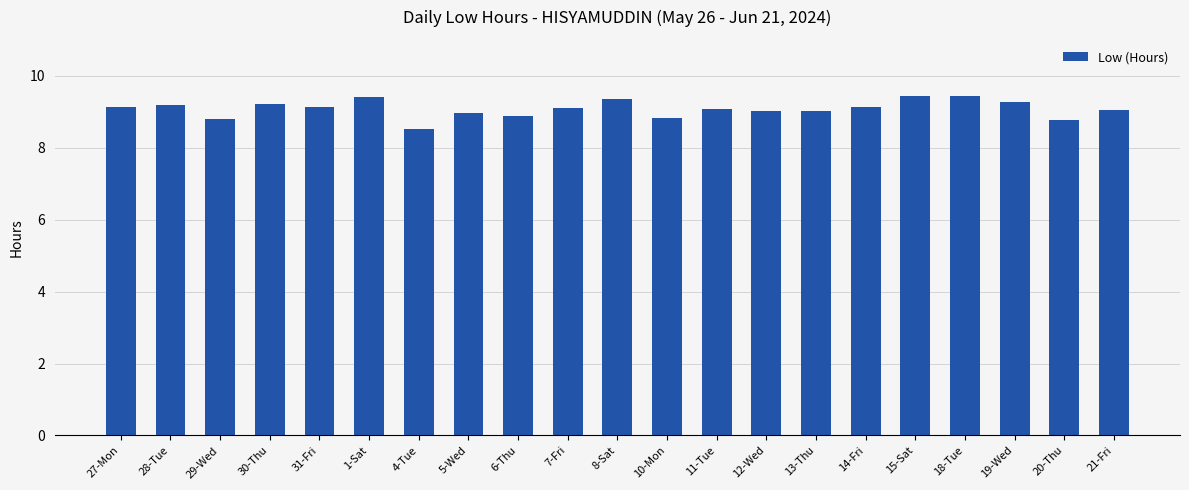

How many categories are shown in the chart?

21